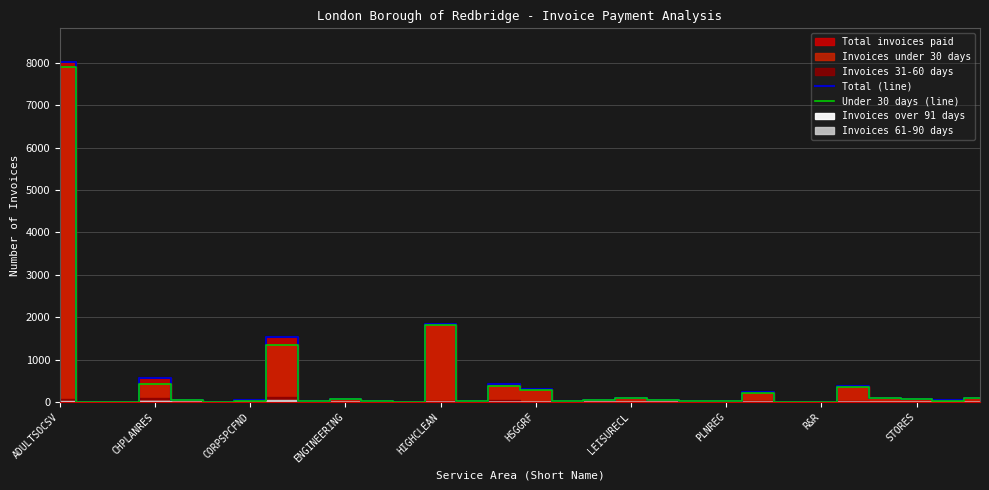

The Total (line) series shows 4028 at ADULTSOCSV. True or false?

False